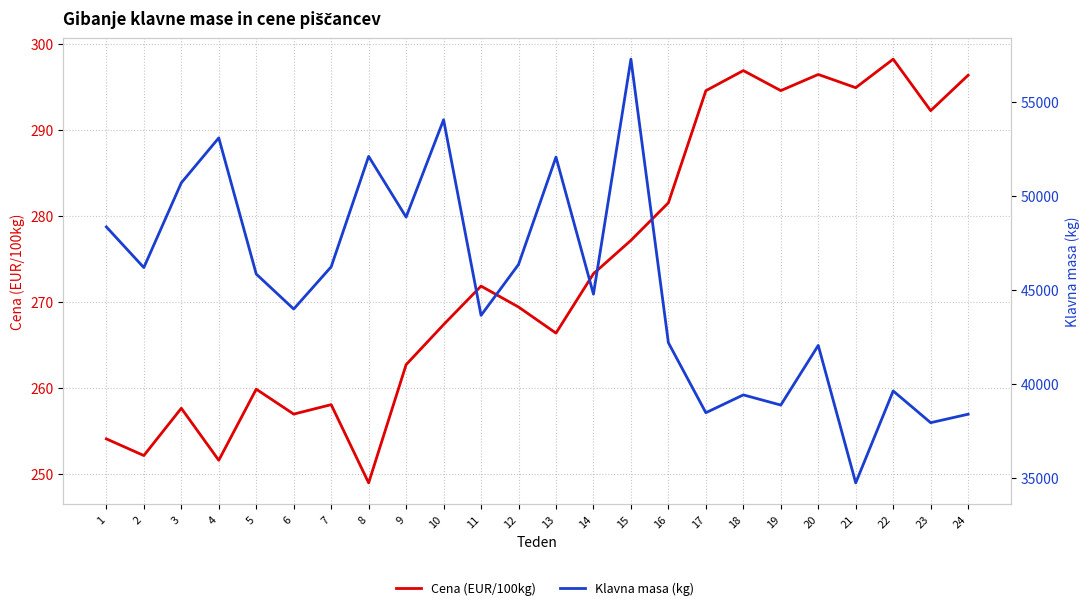

What is the total value across all series at 2?

46439.2